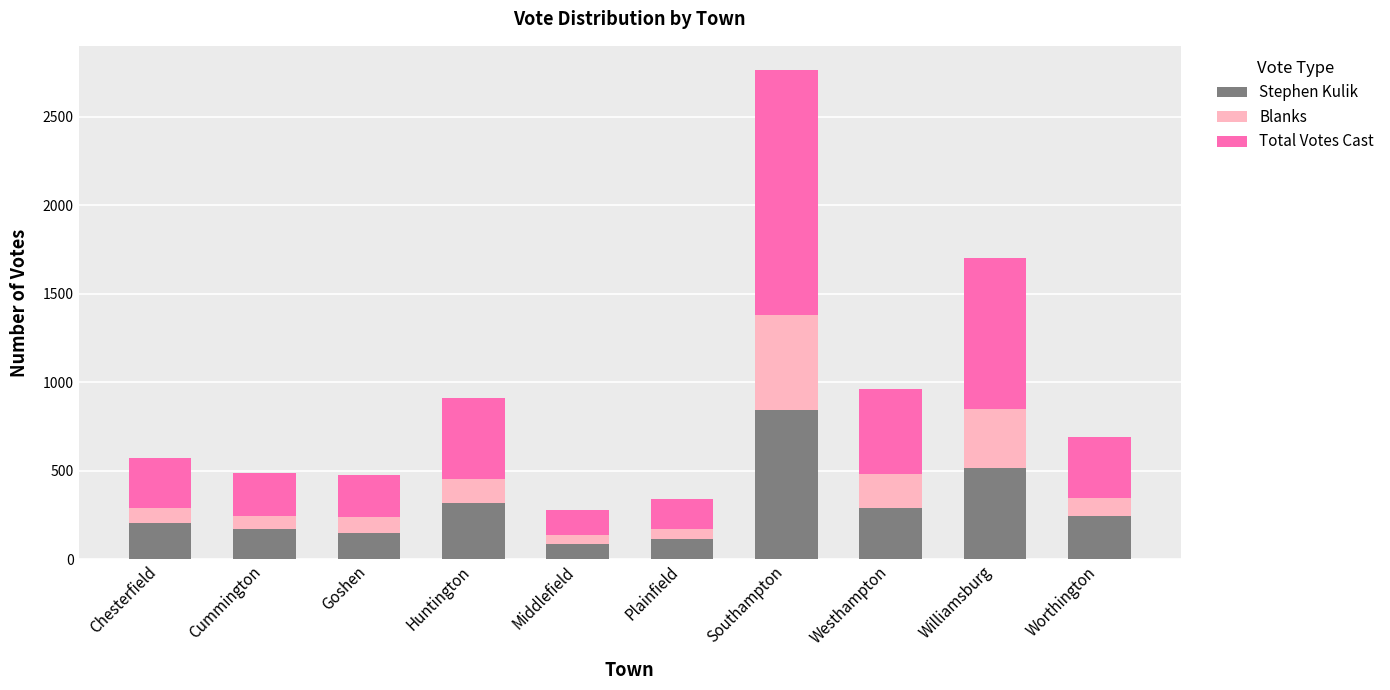

What is the average value of the Stephen Kulik series?

294